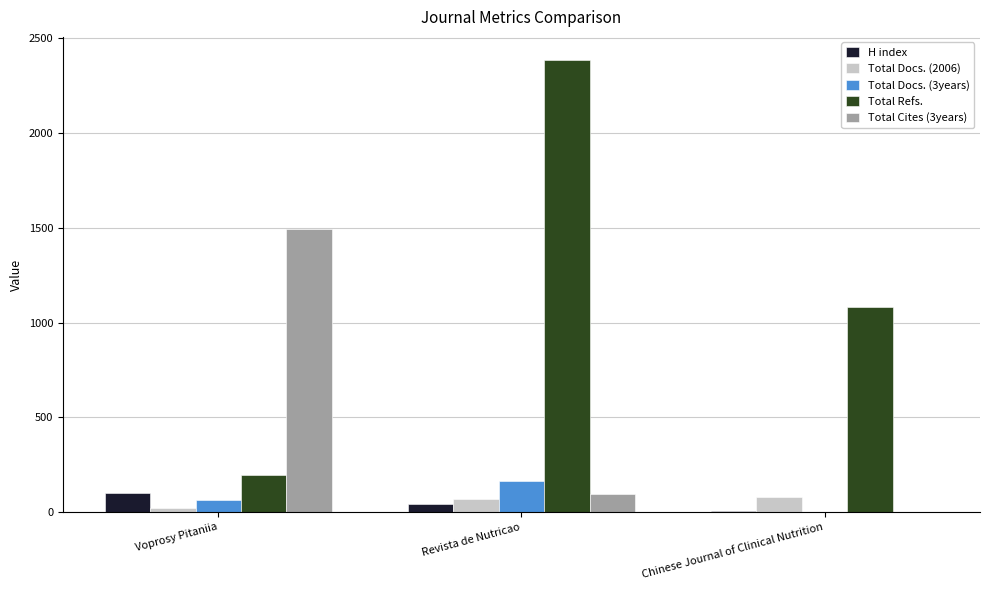

The Total Refs. series shows 1084 at Chinese Journal of Clinical Nutrition. True or false?

True